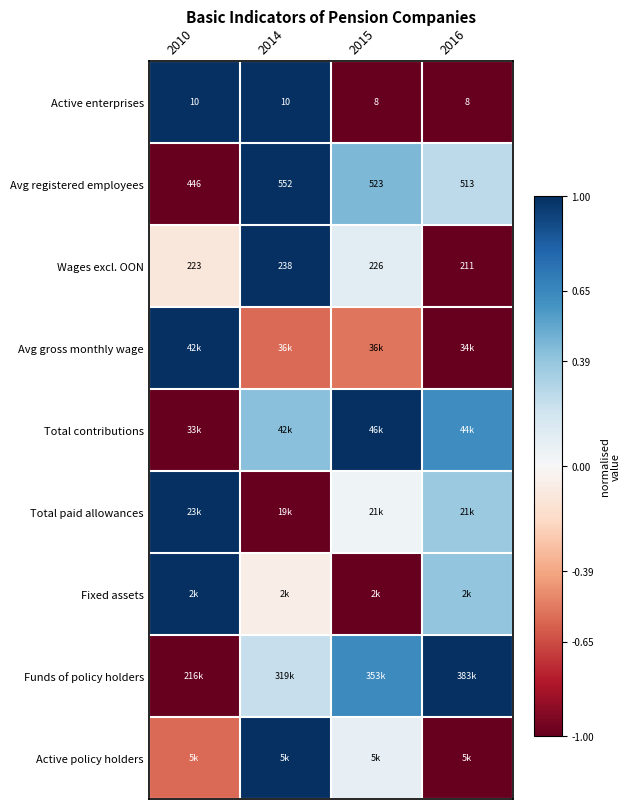

Is the value of Avg registered employees at 2015 greater than the value of Active enterprises at 2010?

Yes